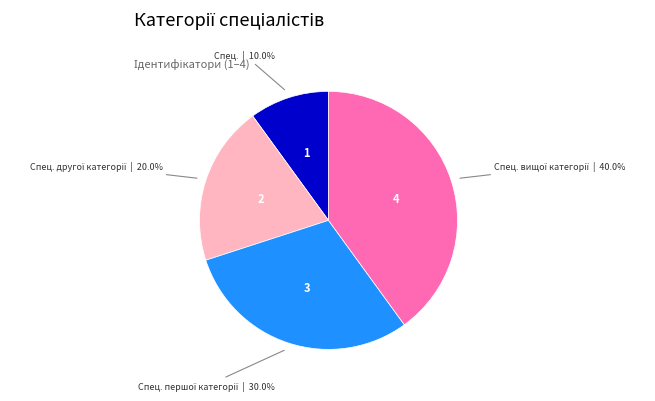

Is there a majority slice in this chart?

No